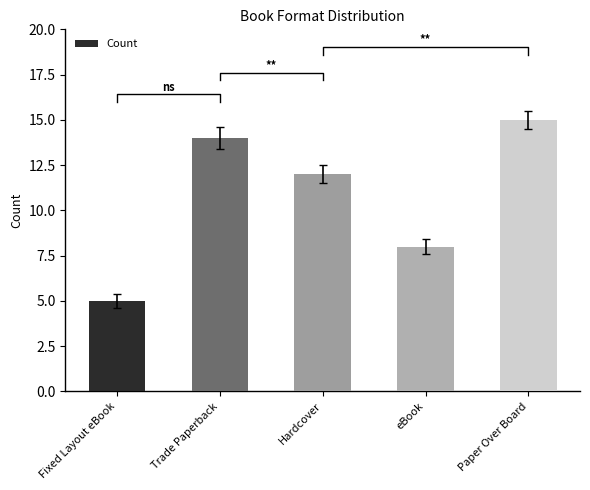

What is the value of the 3rd bar from the left?

12